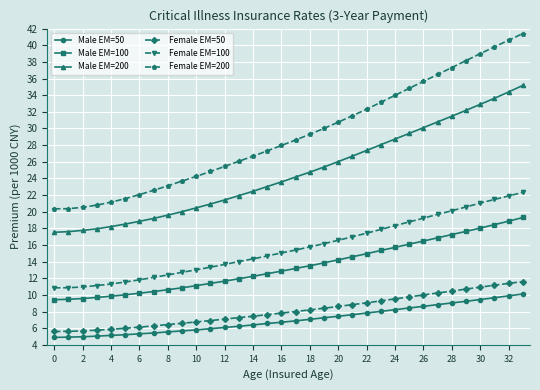

What is the average value of the Female EM=50 series?

8.1